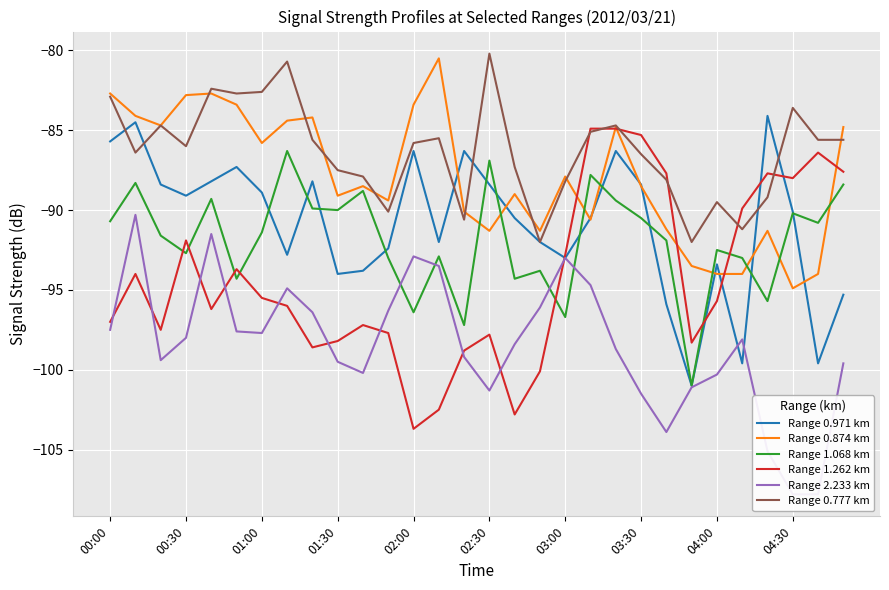

What is the minimum value for Range 0.777 km?

-92.0